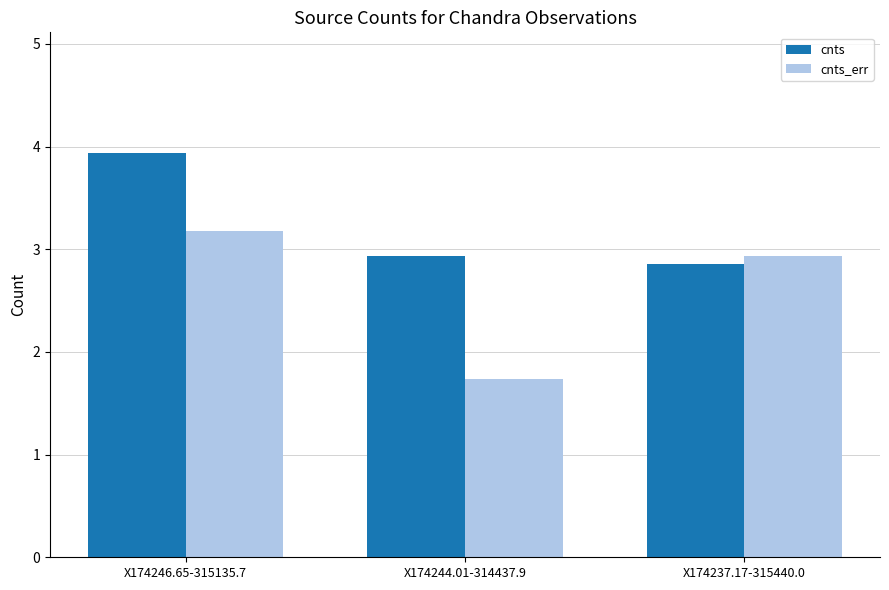

What is the difference between the highest and lowest values at X174244.01-314437.9?

1.2